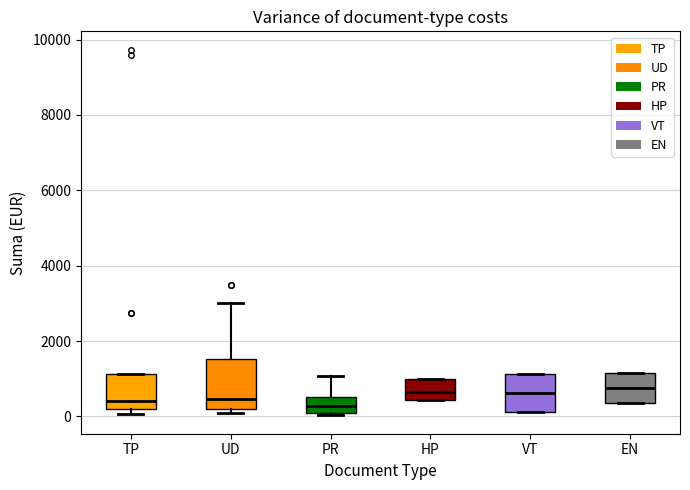

Comparing the boxes themselves (not the whiskers), which one is the tallest?

UD